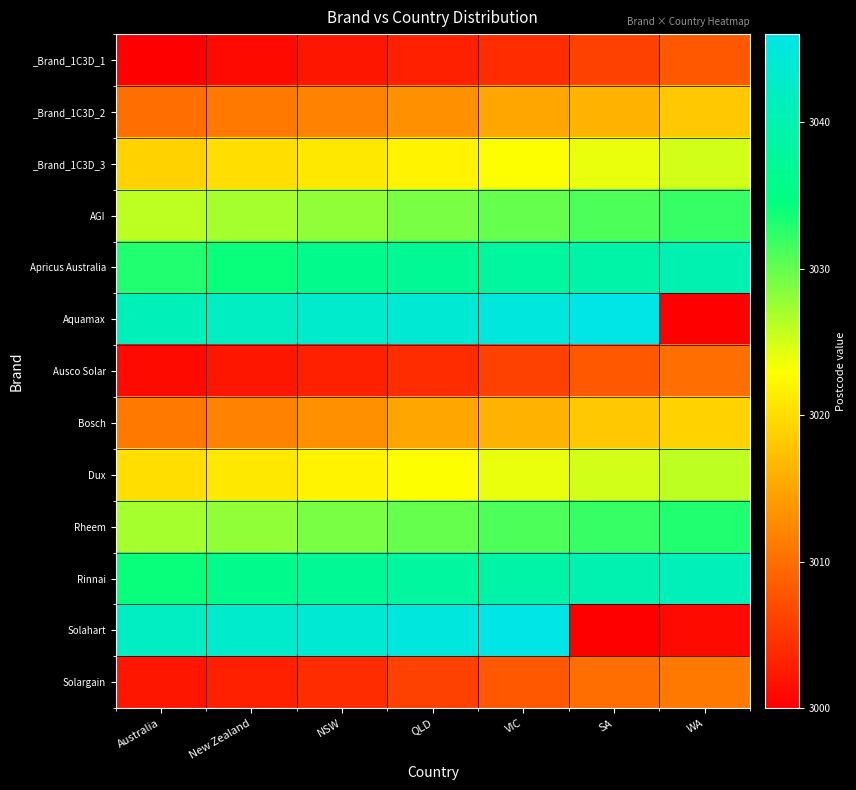

Which category has the highest value across all series?

SA